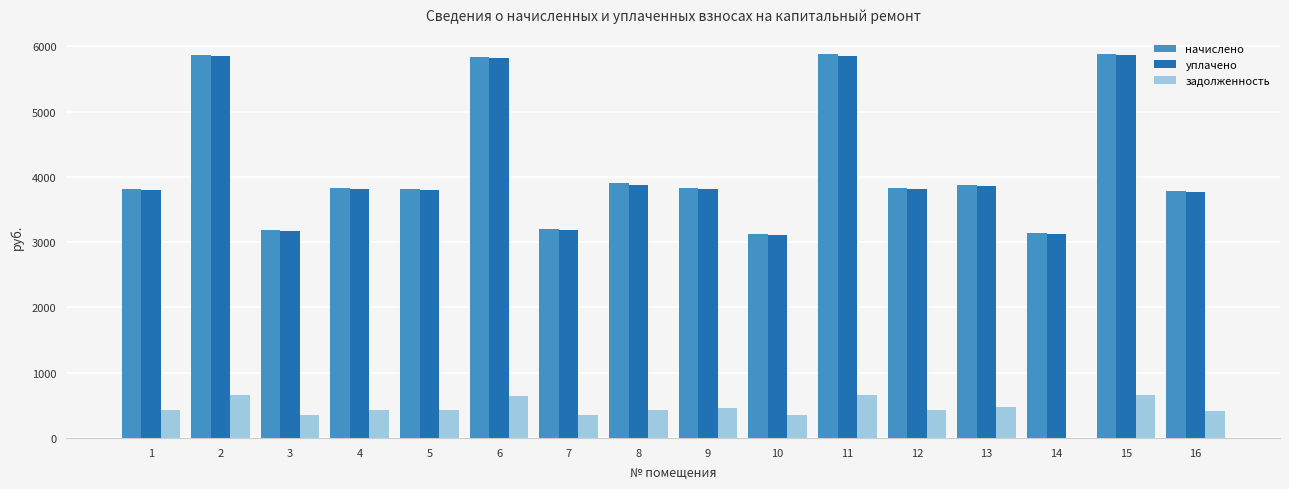

How many data points in задолженность are above 426?

9